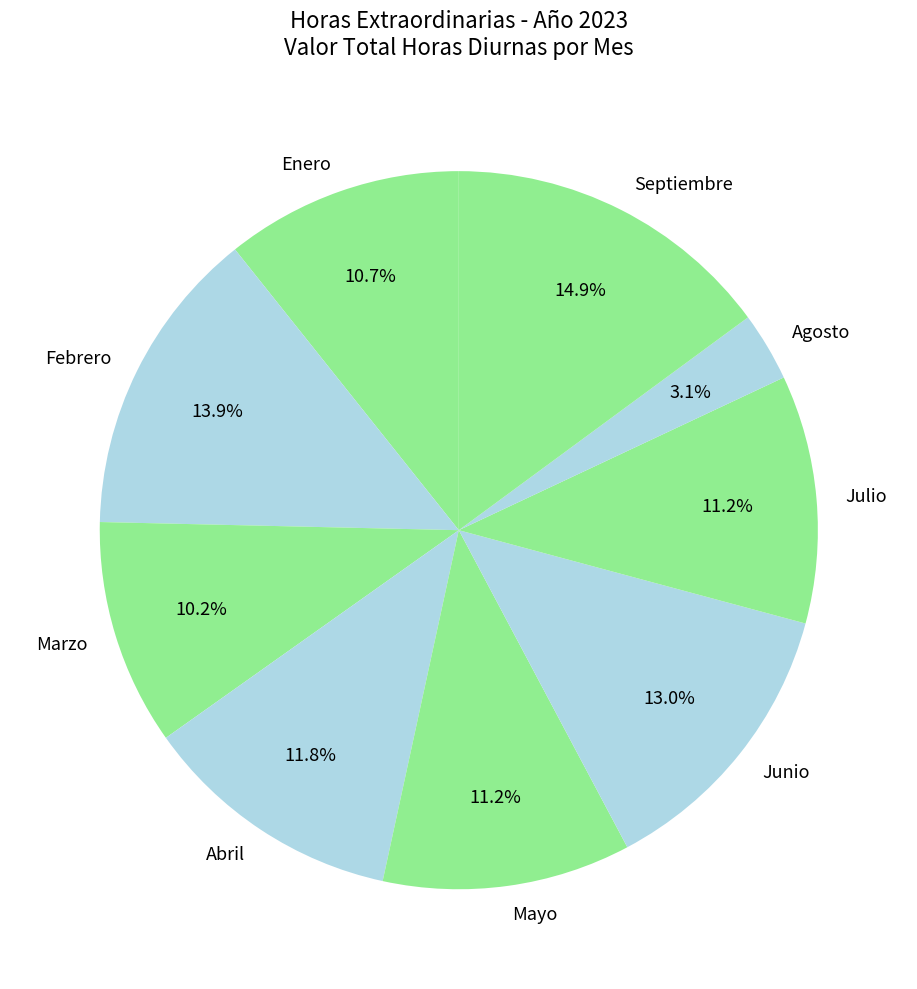

Which has a higher value, Mayo or Septiembre?

Septiembre